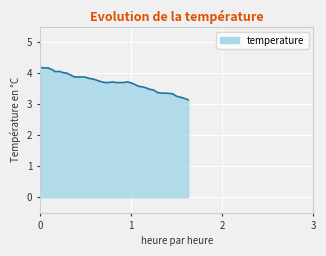

What is the maximum value shown in the chart?

4.2